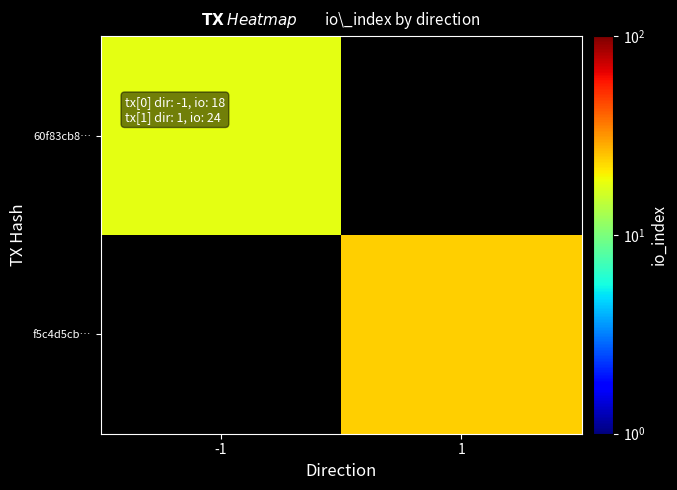

What is the maximum value shown in the chart?

24.0